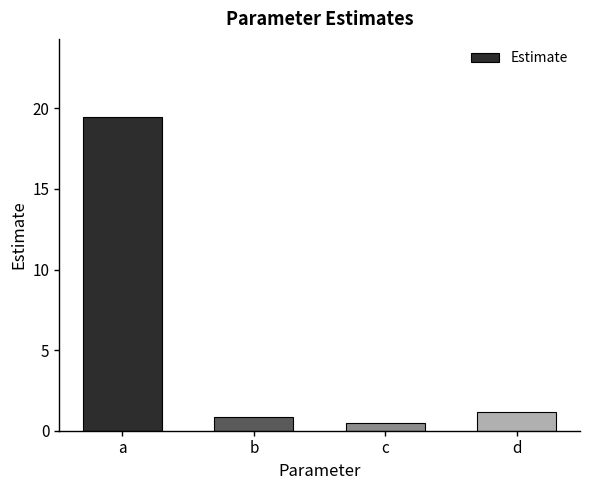

What is the value of the 4th bar from the left?

1.1